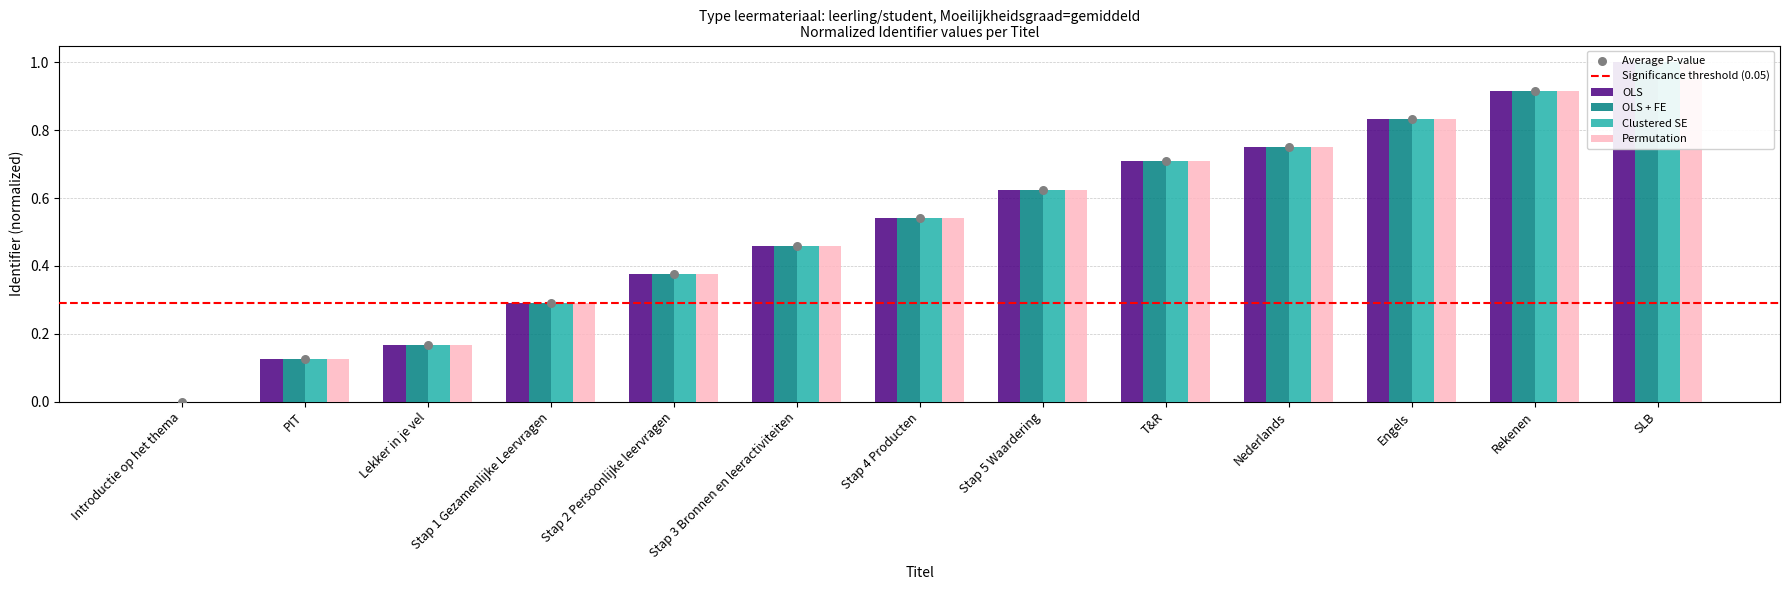

What are all the series names shown in the legend?

OLS, OLS + FE, Clustered SE, Permutation